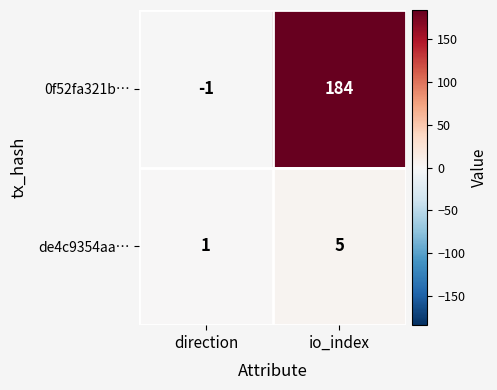

What is the difference between the highest and lowest values at direction?

2